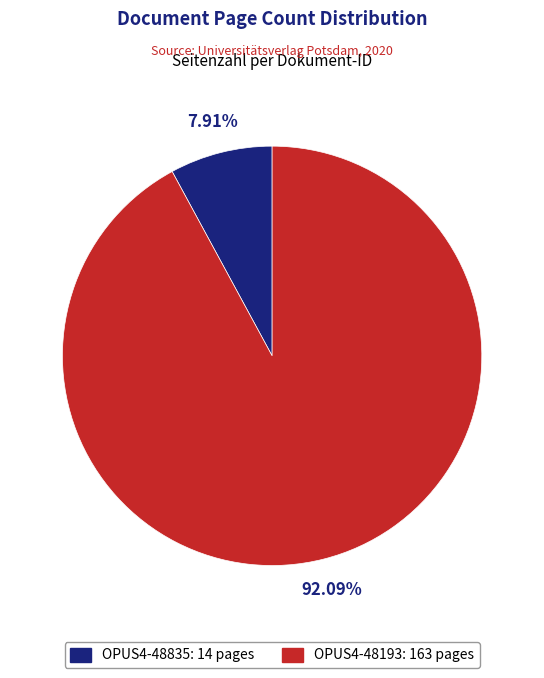

What is the ratio of the value at OPUS4-48193 to the value at OPUS4-48835?

11.6